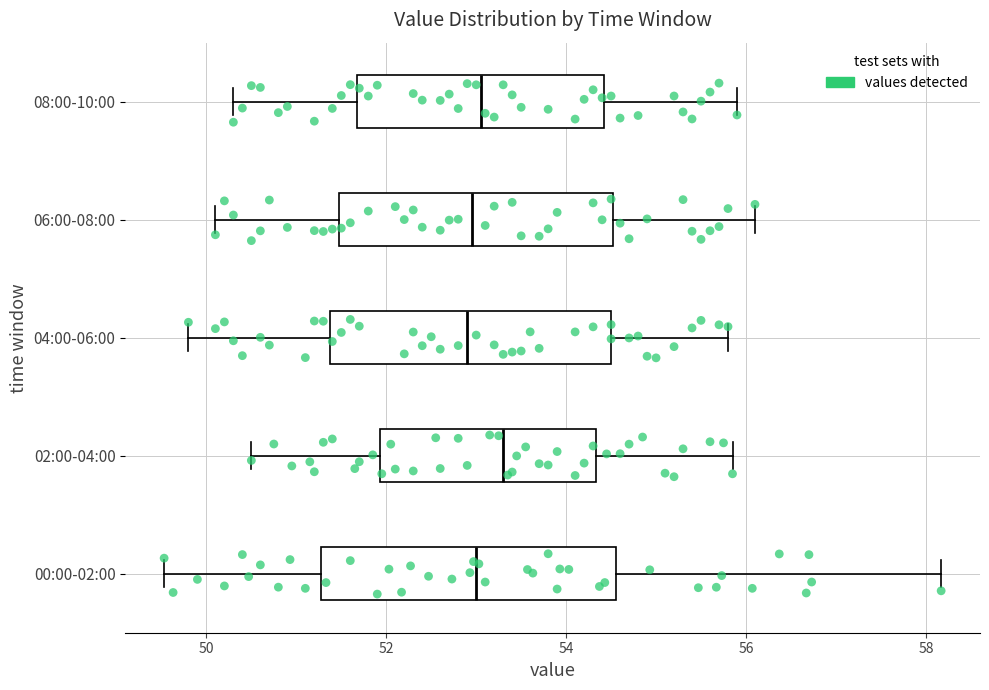

Which box has the furthest to the right median line?

02:00-04:00